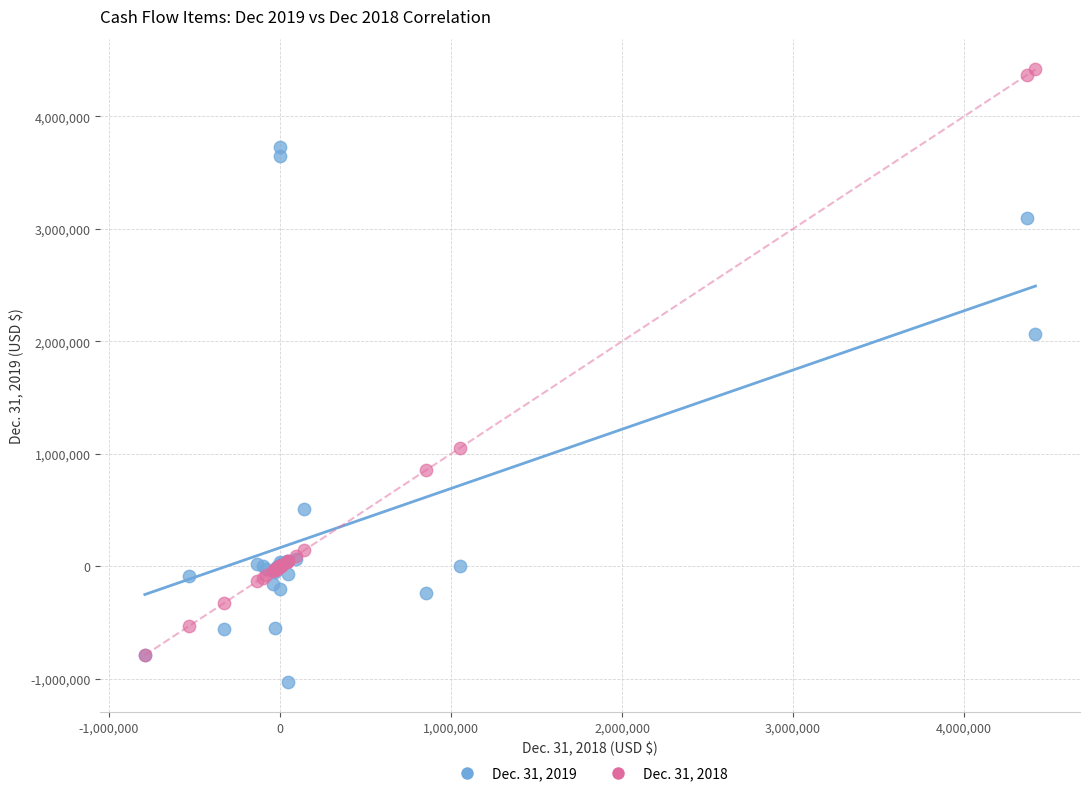

Which series contains the highest Y value?

Dec. 31, 2018